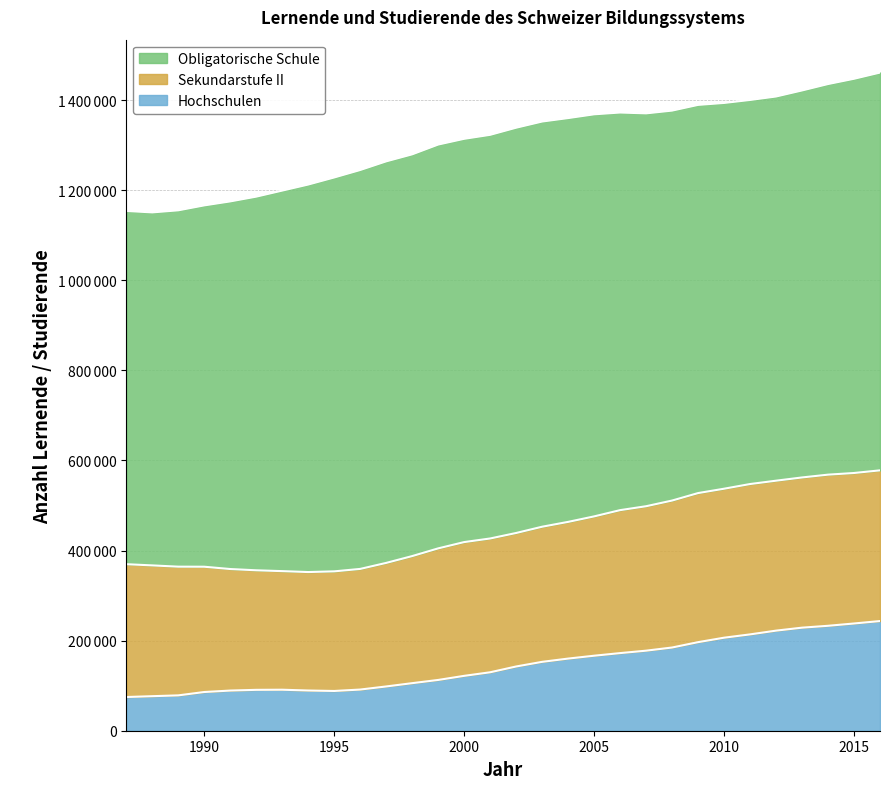

How many data points in Hochschulen are less than 142617?

15